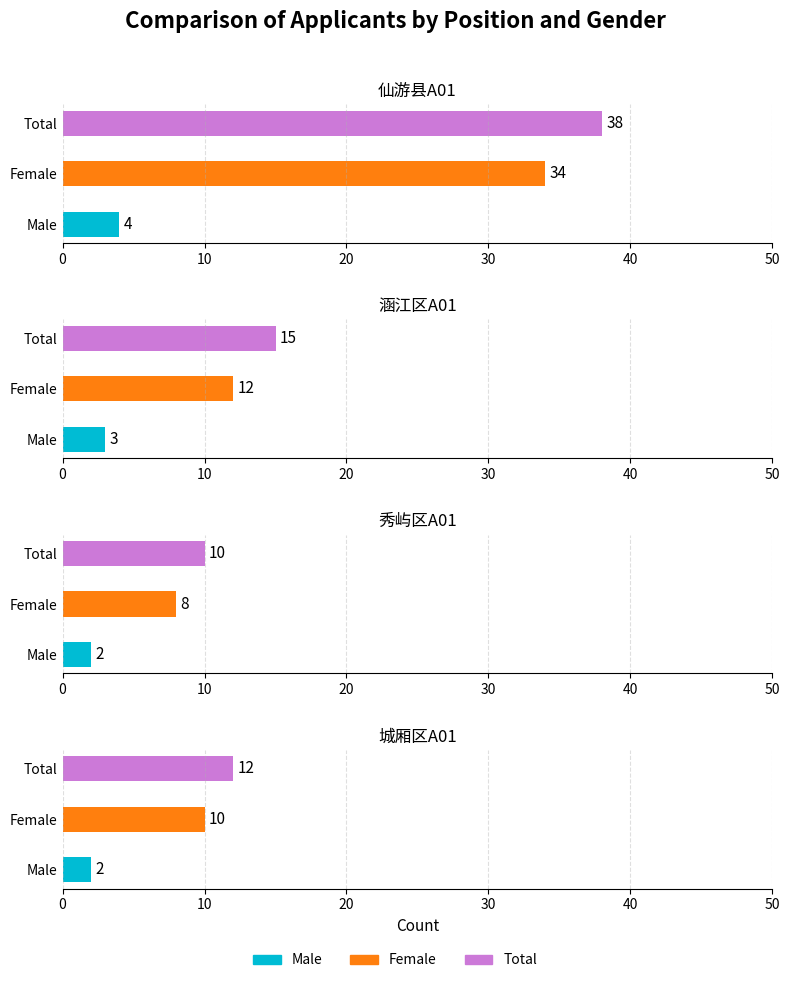

Rank the series by their maximum value, from highest to lowest.

Total, Female, Male